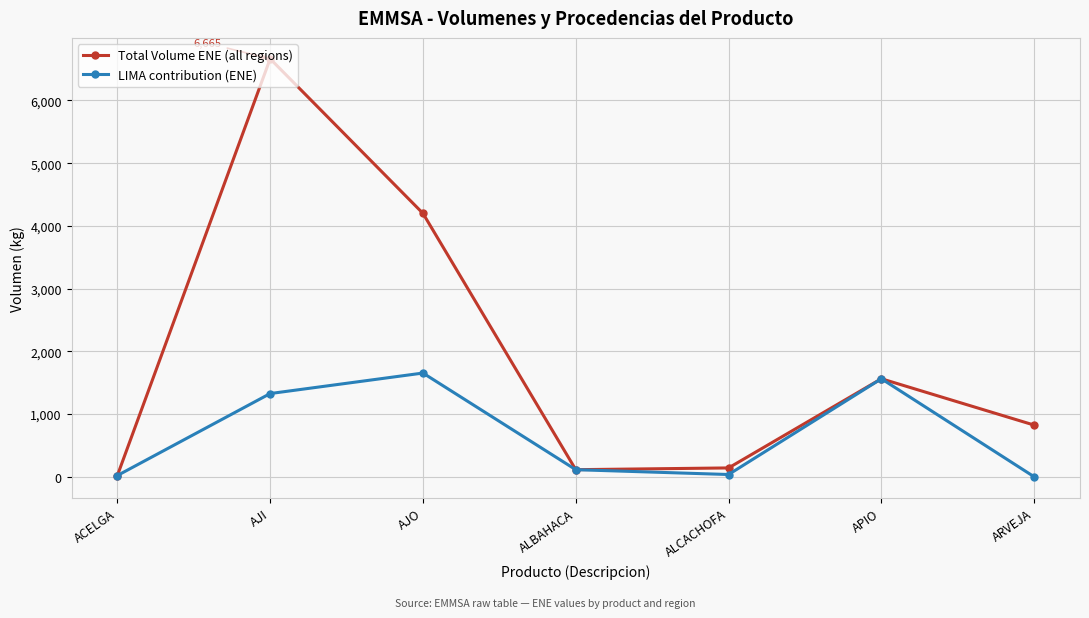

Which category has the lowest value in the Total Volume ENE (all regions) series?

ACELGA